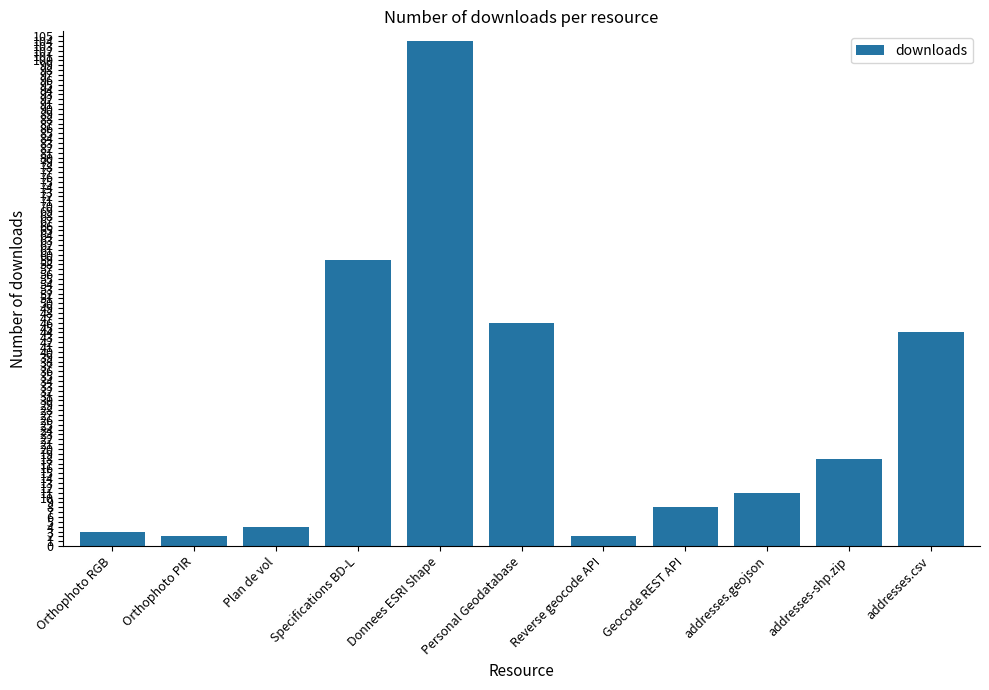

Which has a higher value, addresses.csv or Orthophoto RGB?

addresses.csv